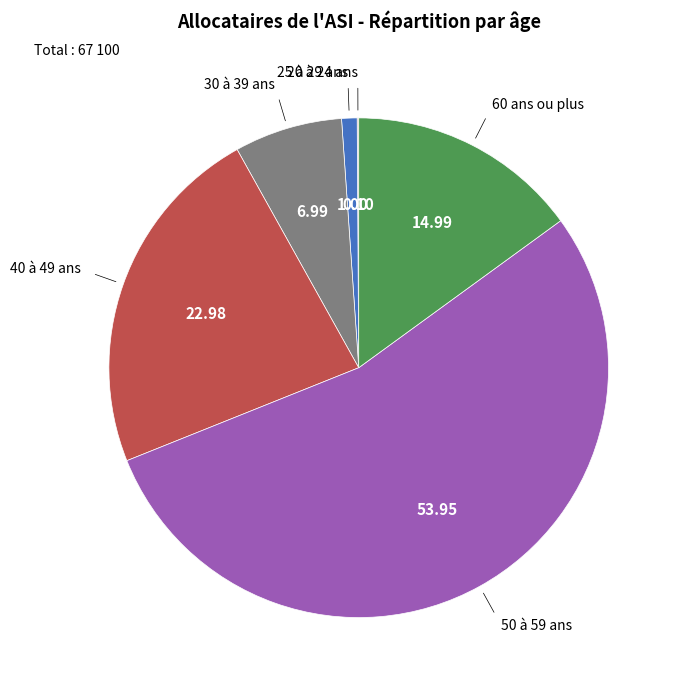

Does any single category account for the majority?

Yes